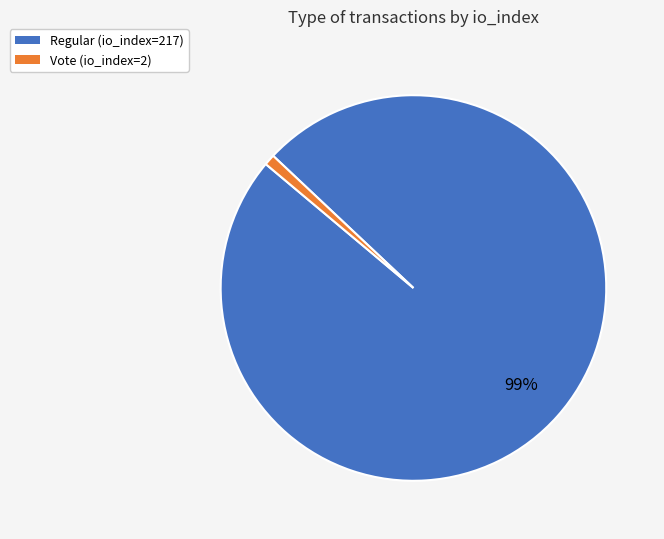

True or false: Regular (io_index=217) accounts for 99% of the total.

True